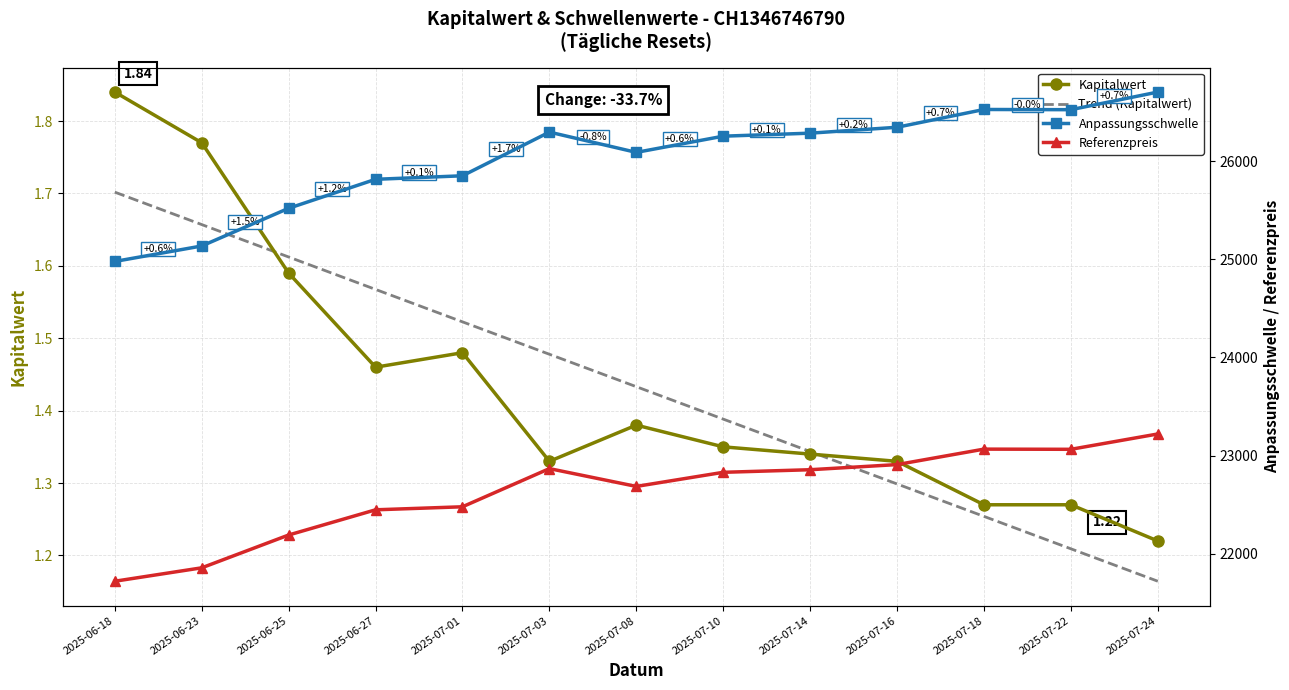

Which series has the largest range (max minus min)?

Anpassungsschwelle